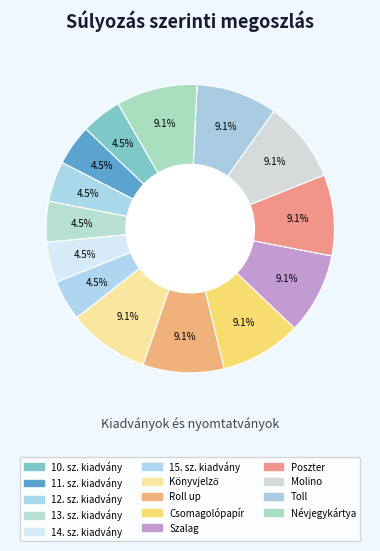

How many slices are in this pie chart?

14